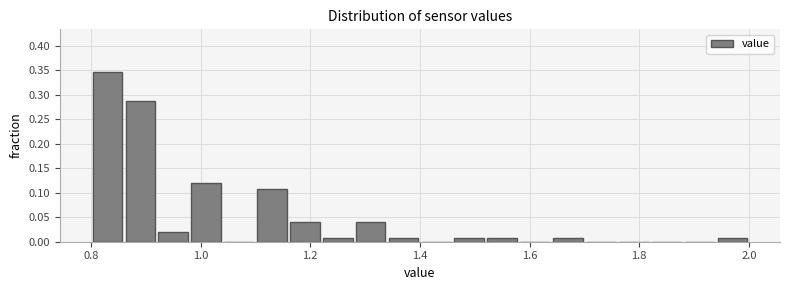

Around what value on the x-axis is the tallest bar? Give the approximate position of its centre, as read against the axis.

0.84